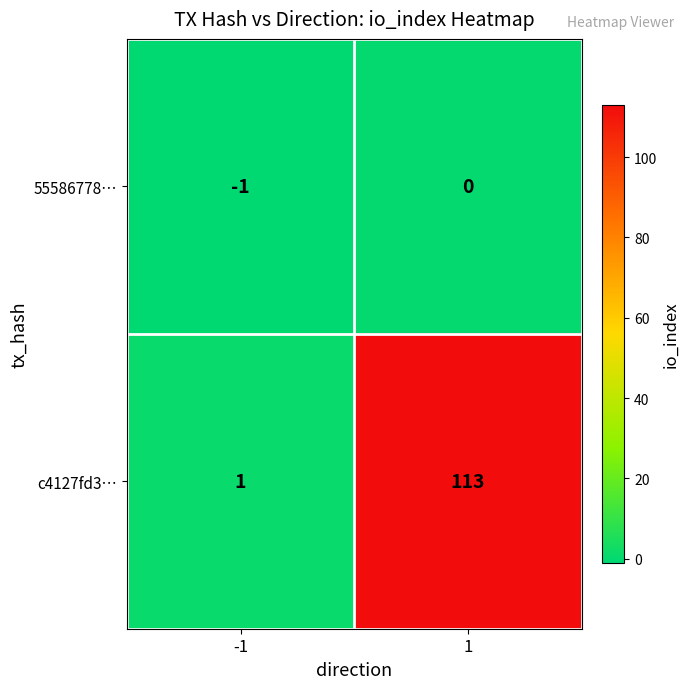

Rank the series by their average value, from lowest to highest.

55586778…, c4127fd3…